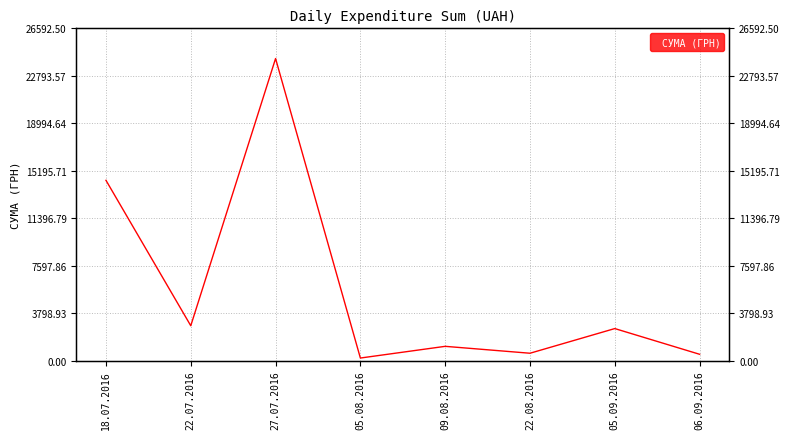

What is the difference between the values at 05.08.2016 and 22.07.2016?

2586.4